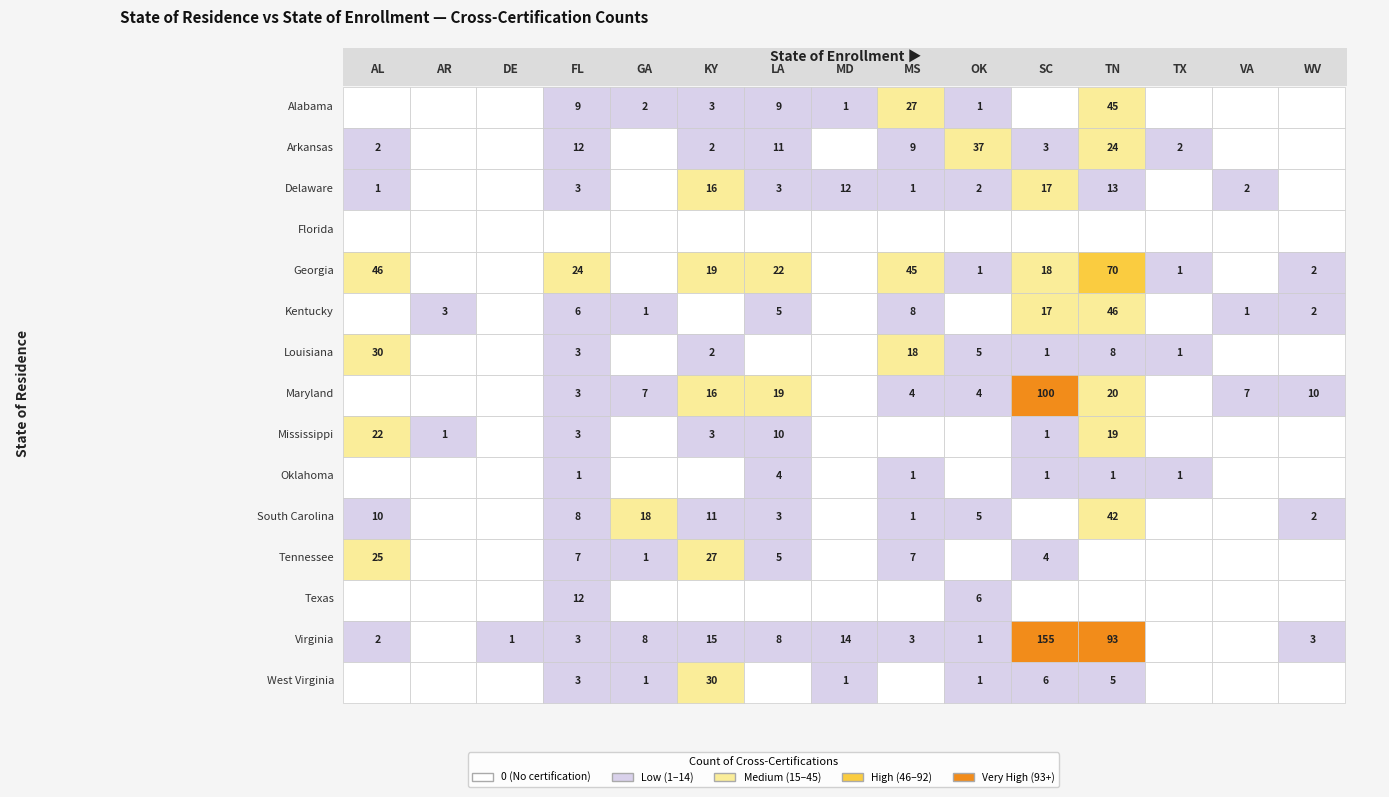

True or false: Arkansas has a value of 11 at Louisiana.

True